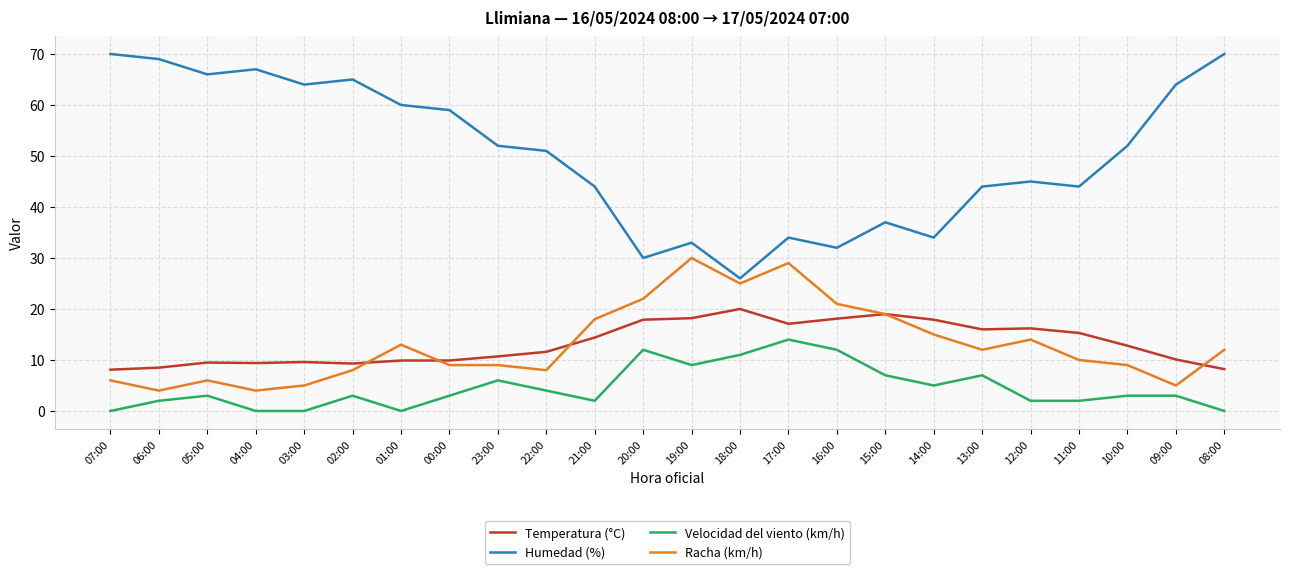

Does the chart display data point markers on the line(s)?

No